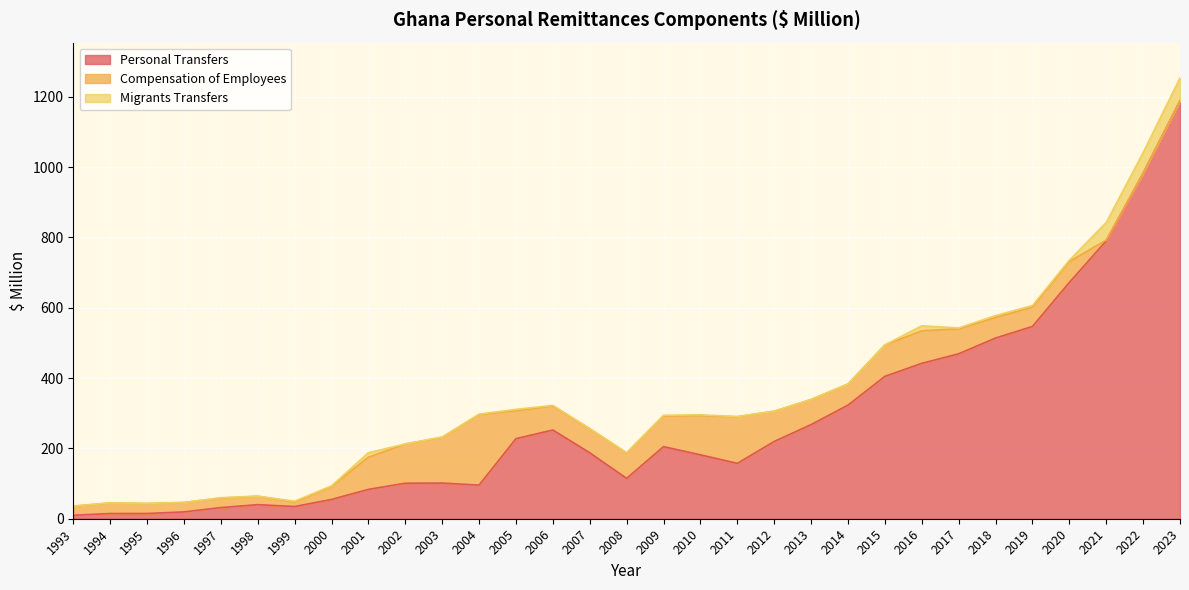

Where do Compensation of Employees and Migrants Transfers first cross each other?

2020 and 2021